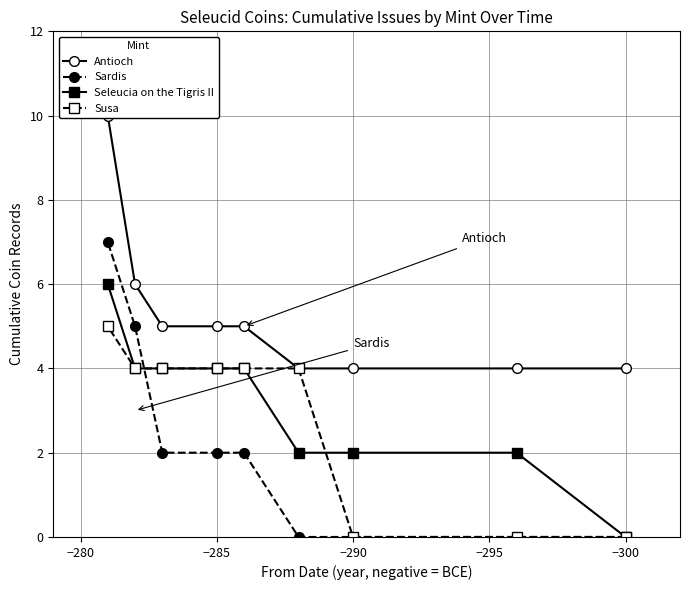

What is the sum of all Sardis values?

18